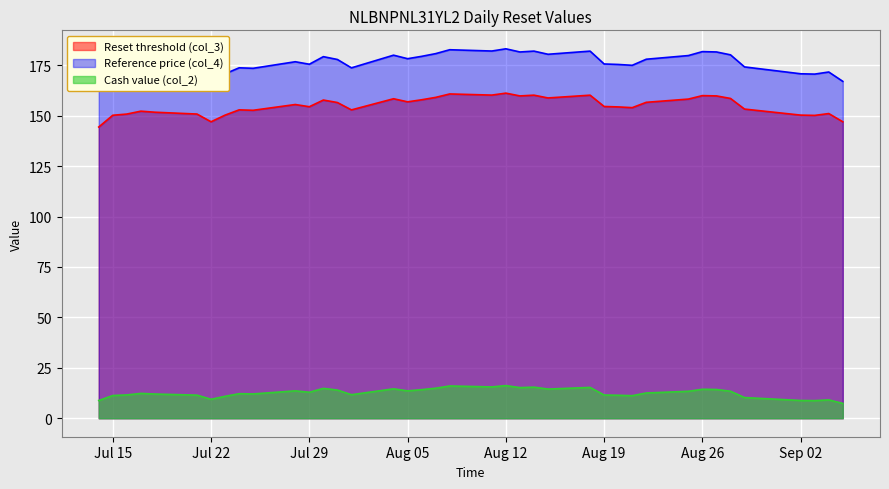

What is the value of the Reference price (col_4) point at the 1st from the left?

167.0